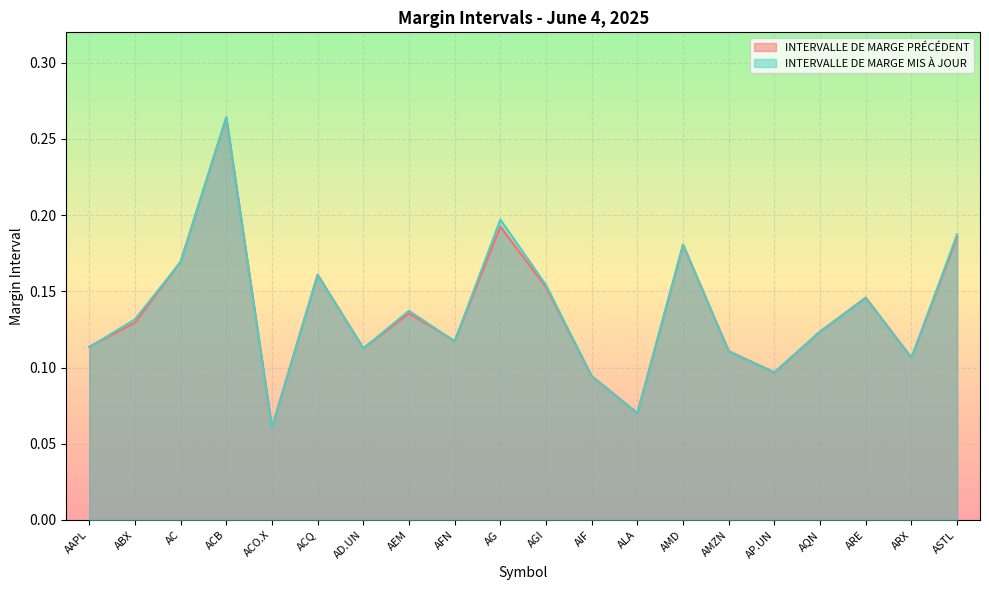

What position from the right is AIF?

9